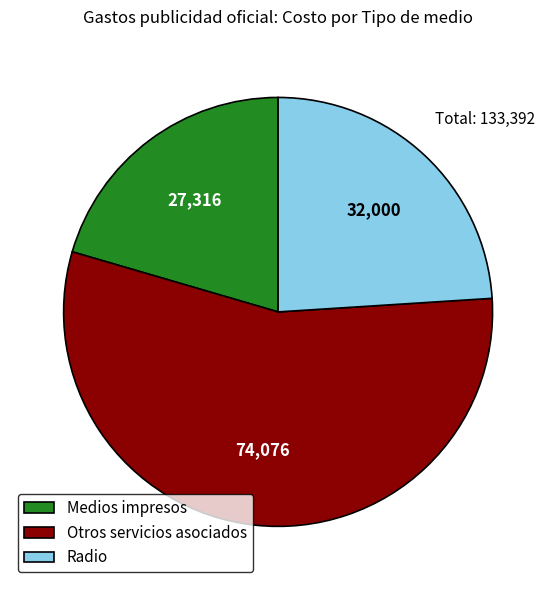

Is it true that Radio is 31% of the pie?

False